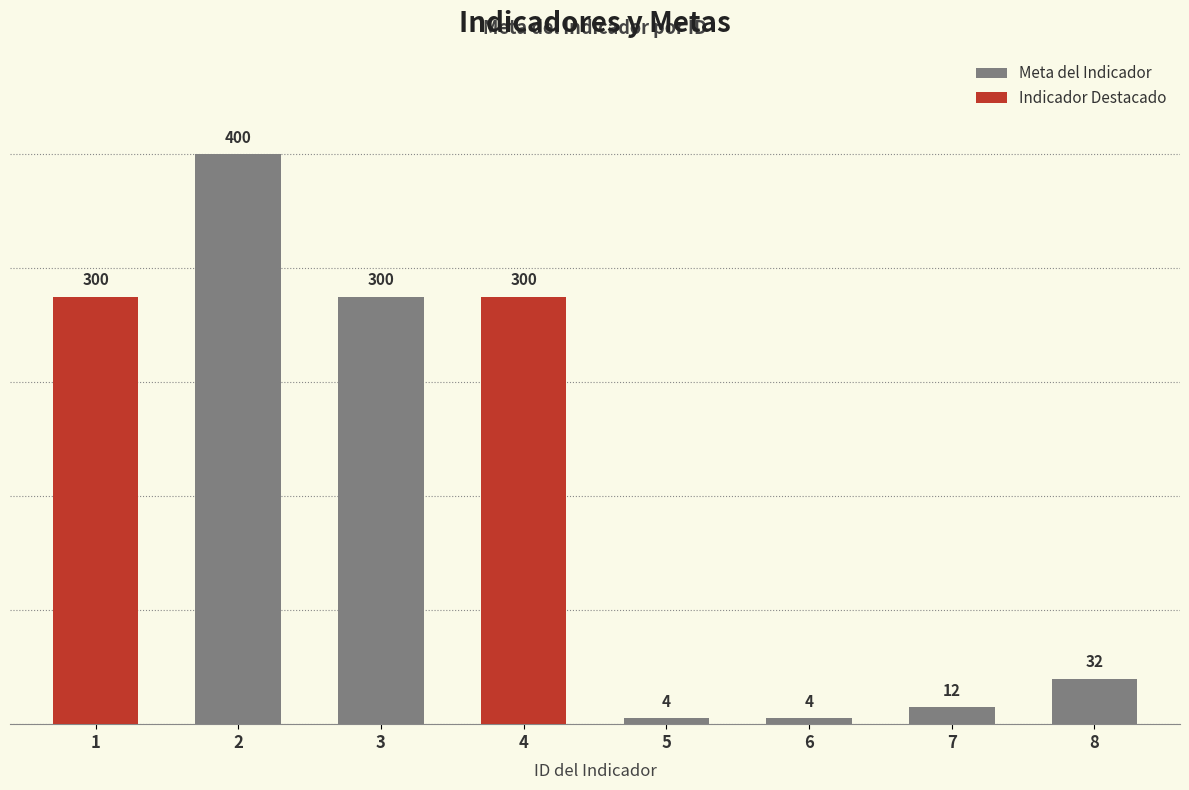

True or false: the data shows 32 at 8.

True